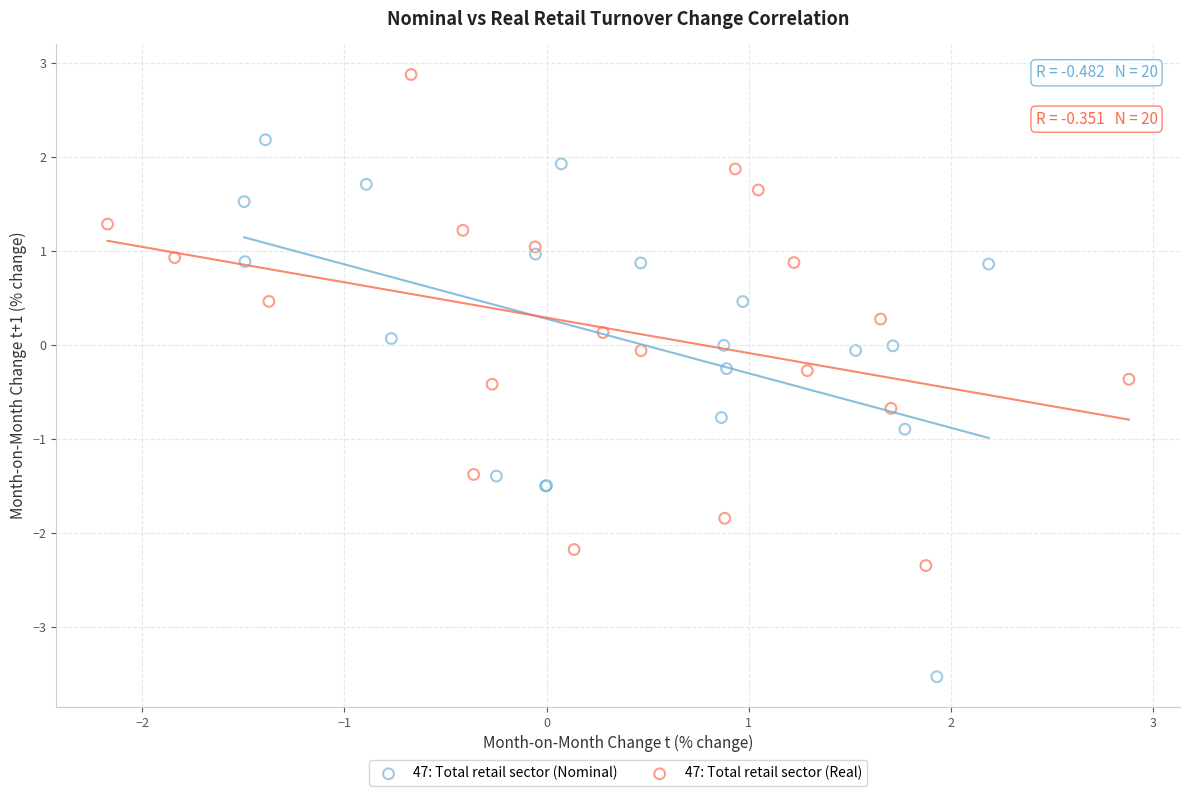

Which series reaches the maximum Y coordinate?

47: Total retail sector (Real)